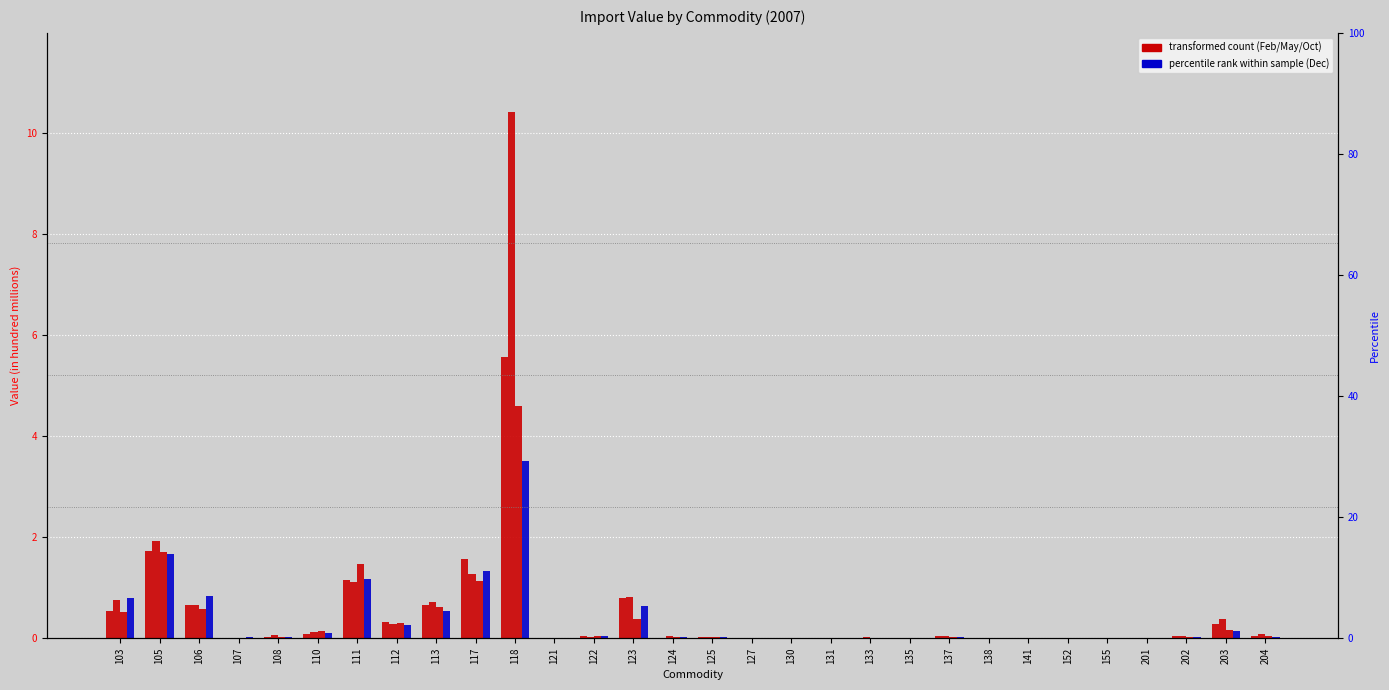

List the labels in order of Value-Oct value, largest first.

118, 105, 111, 117, 113, 106, 103, 123, 112, 203, 110, 122, 204, 108, 125, 137, 202, 124, 107, 121, 133, 127, 135, 131, 201, 138, 130, 141, 152, 155